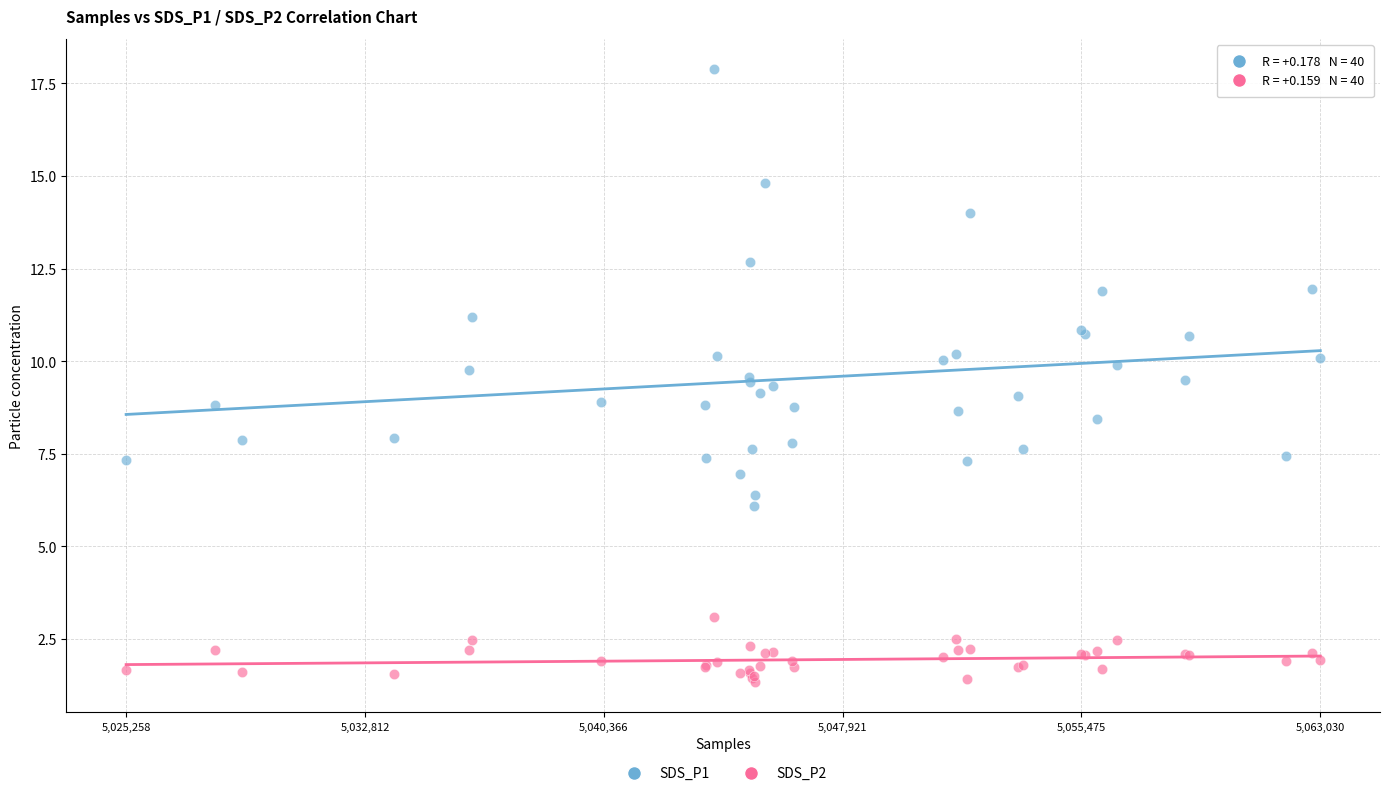

What are all the series names shown in the legend?

SDS_P1, SDS_P2